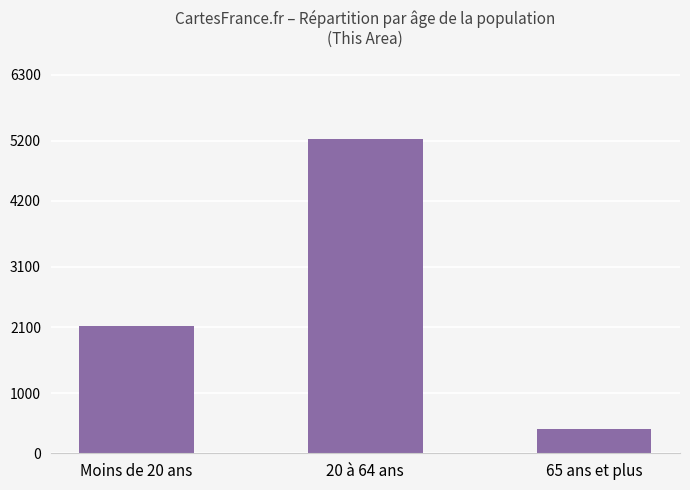

What position from the left is 65 ans et plus?

3